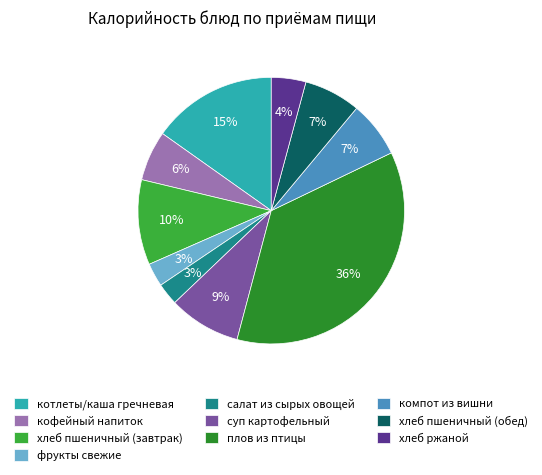

Is there a majority slice in this chart?

No